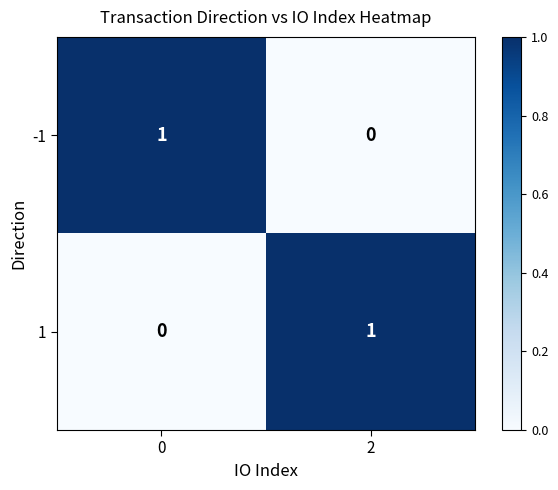

What is the spread (max minus min) of values at 0?

1